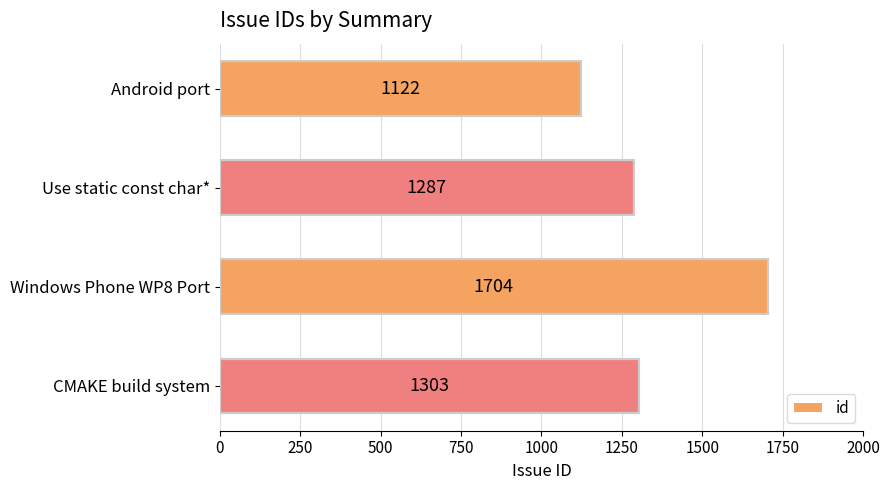

Reading top to bottom, list all the values displayed in this chart.

Android port=1122	Use static const char*=1287	Windows Phone WP8 Port=1704	CMAKE build system=1303